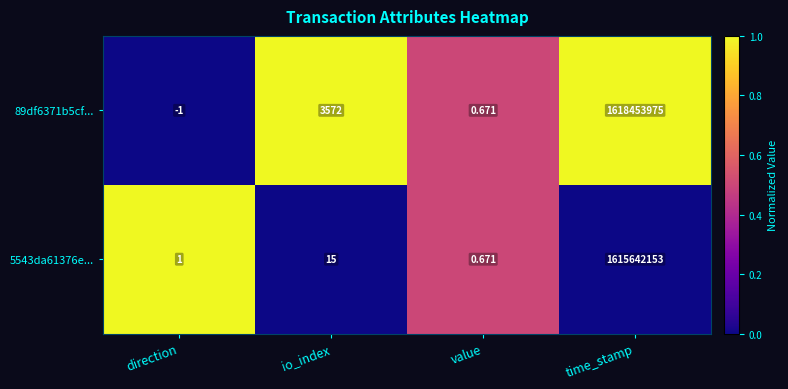

What is the spread (max minus min) of values at direction?

2.0